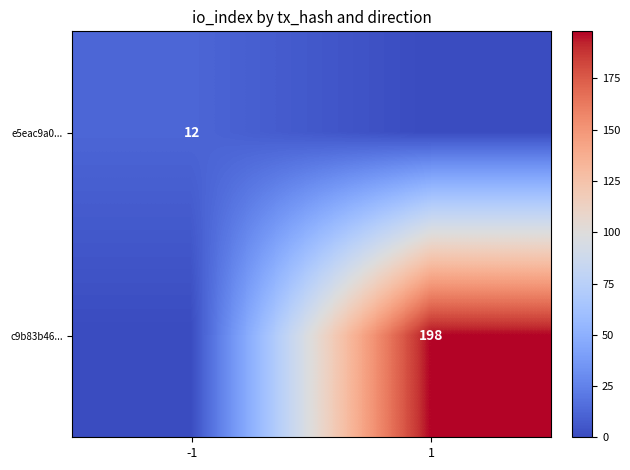

Is the value of c9b83b46... at 1 greater than the value of e5eac9a0... at -1?

Yes